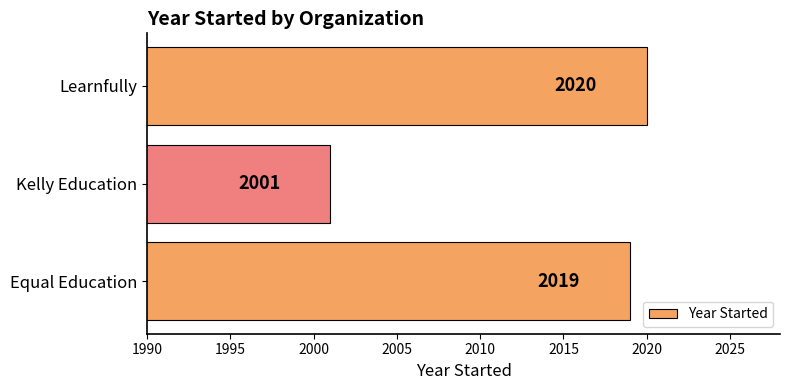

Reading bottom to top, list all the values displayed in this chart.

2019	2001	2020